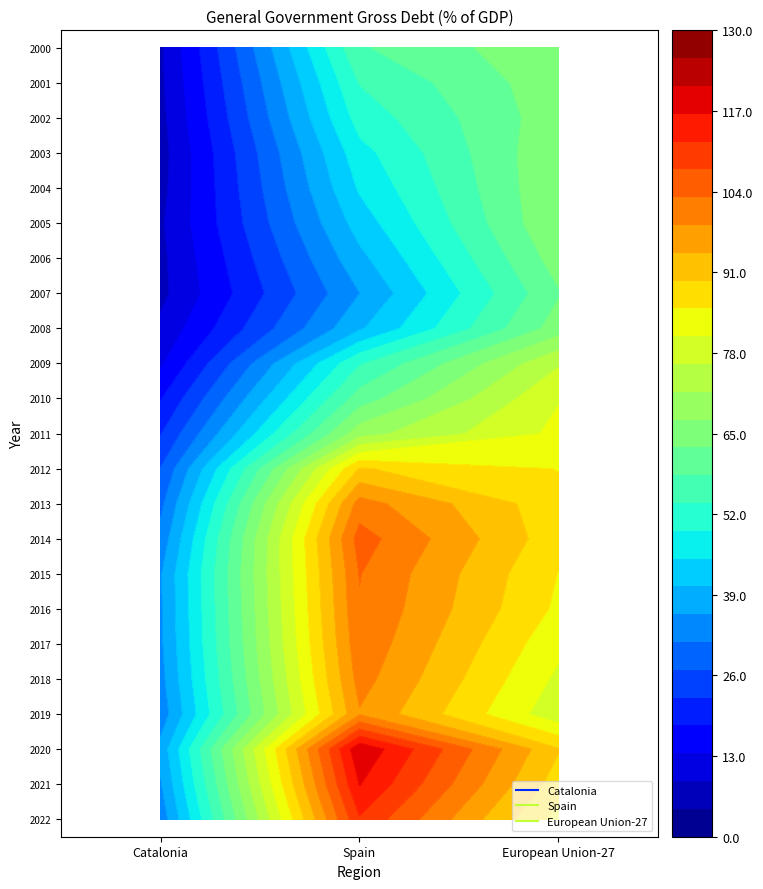

Is it true that Spain equals 105.1 at 2014?

True